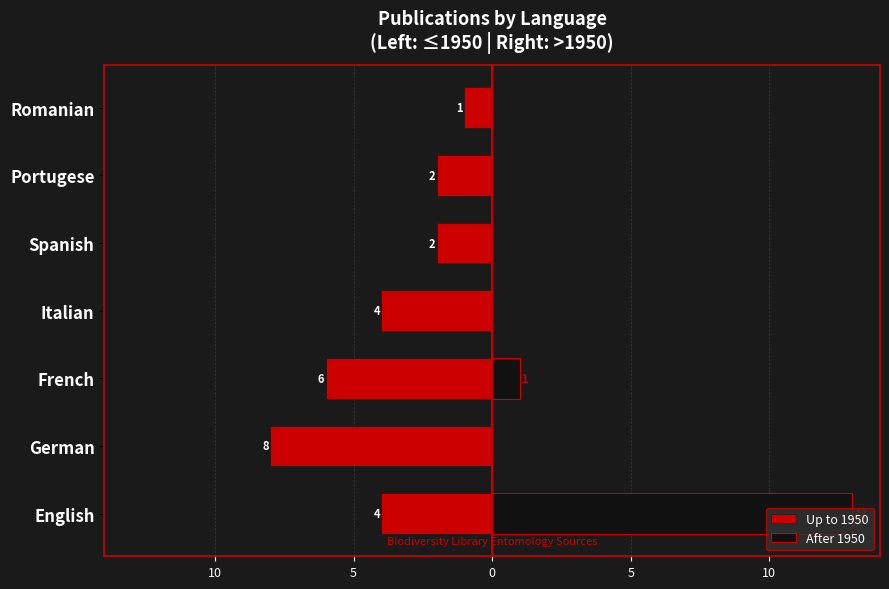

Read the Up to 1950 value at German.

-8